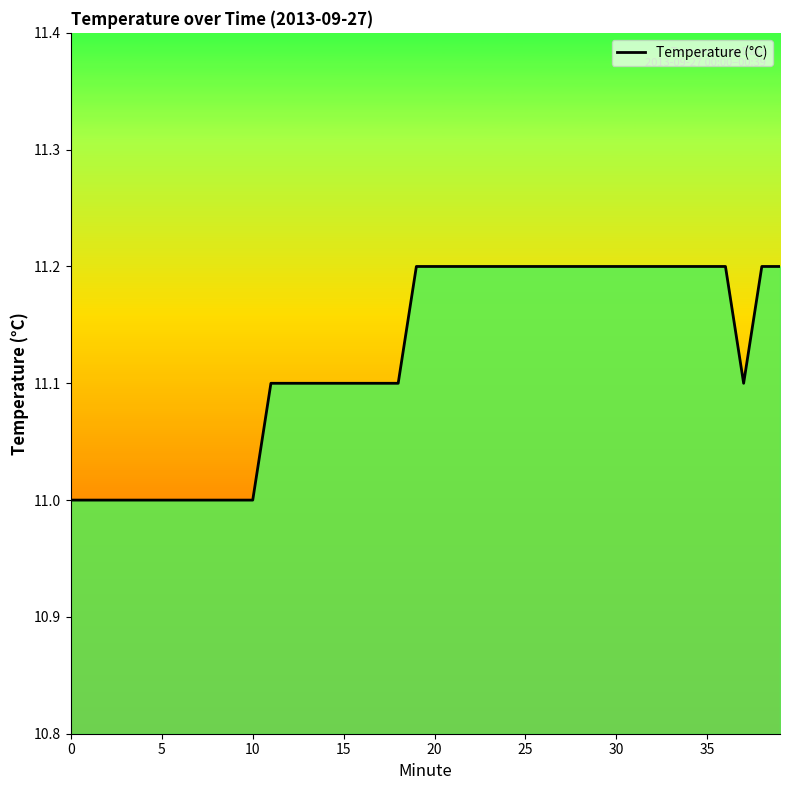

How many lines are shown in the chart?

1